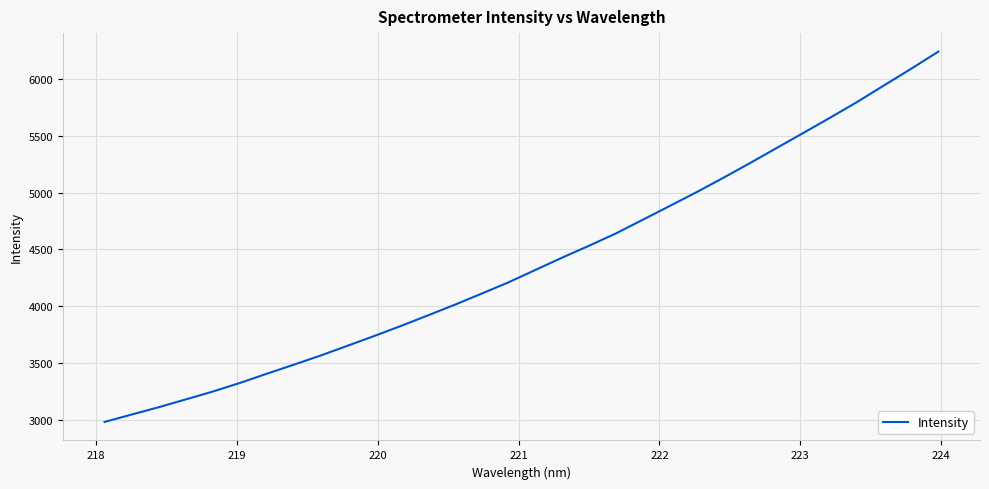

How many distinct data groups are displayed?

1